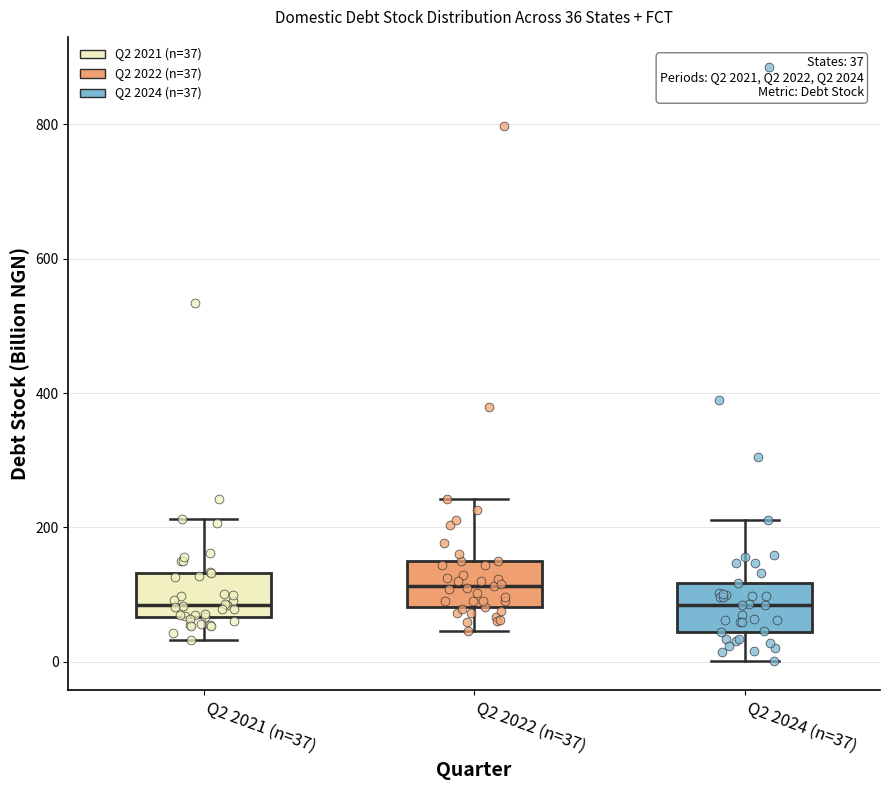

Which box has the highest median line?

Q2 2022 (n=37)